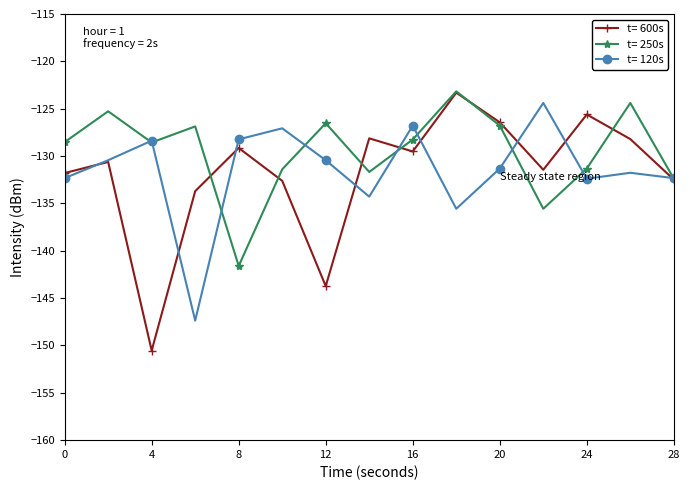

In t= 600s, how many points are lower than both neighbors (excluding endpoints)?

4